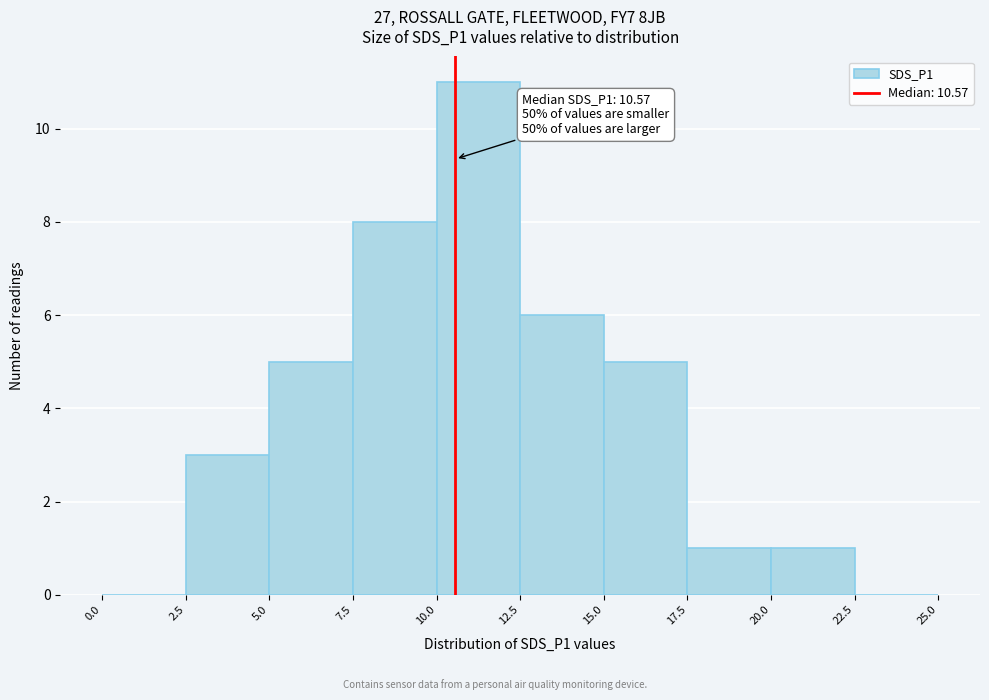

Which range on the x-axis has the tallest bar?

10.0 to 12.5